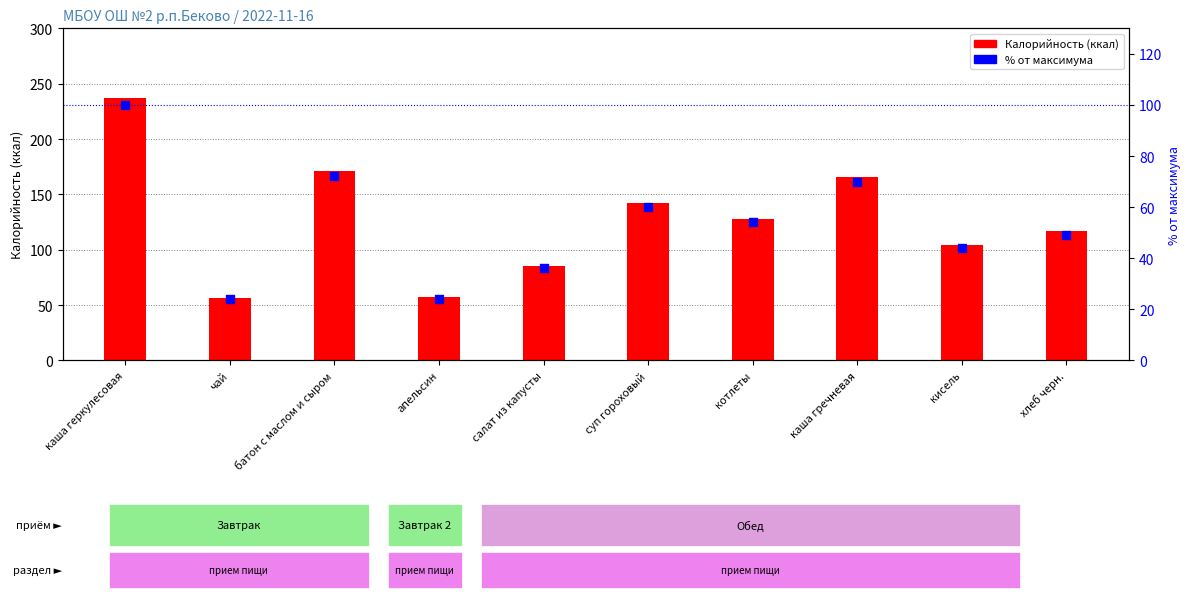

At how many categories does at least one series exceed 167?

2